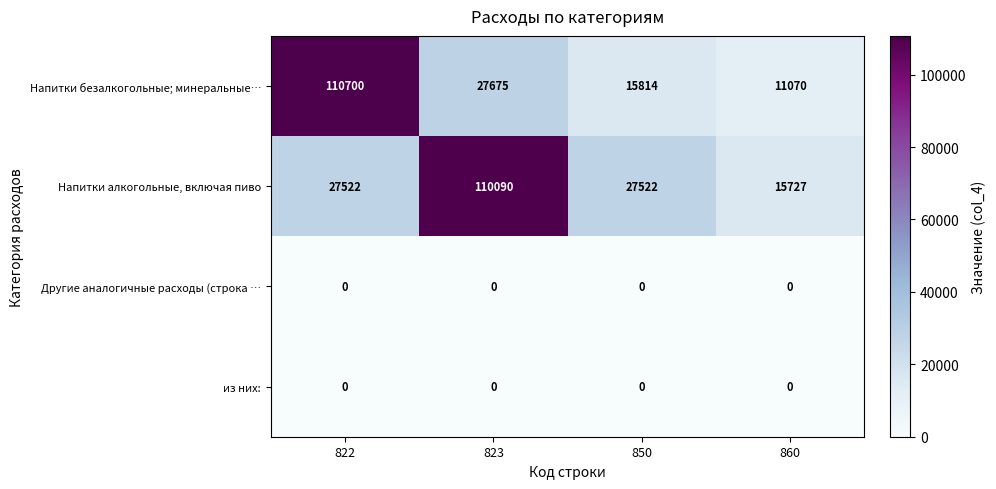

At which category is the sum across all series the highest?

822